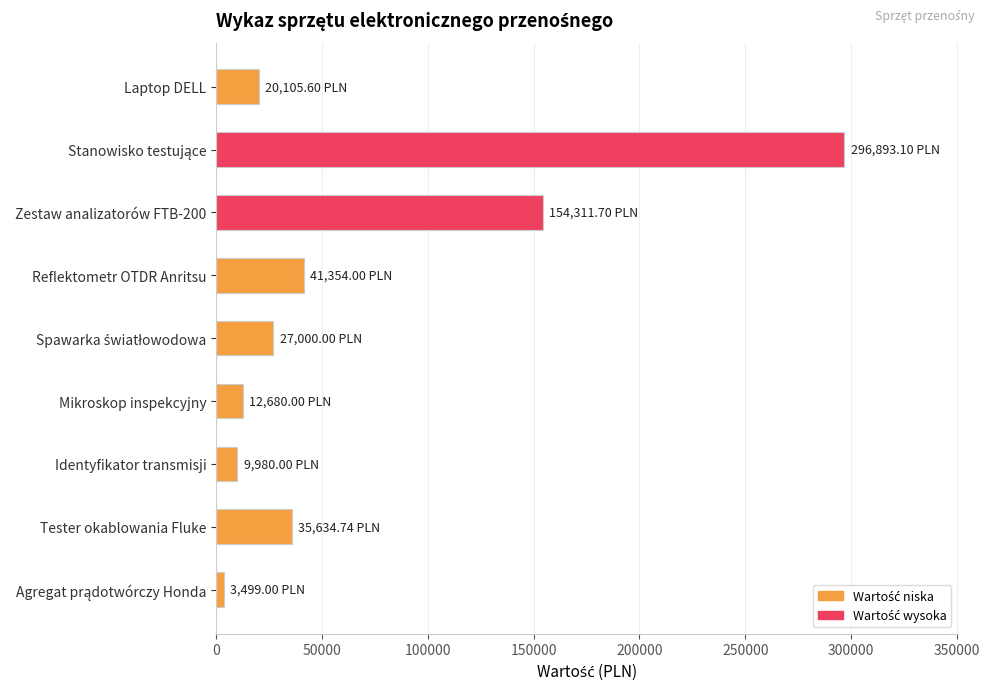

Are the bars grouped side by side (vs. stacked)?

No